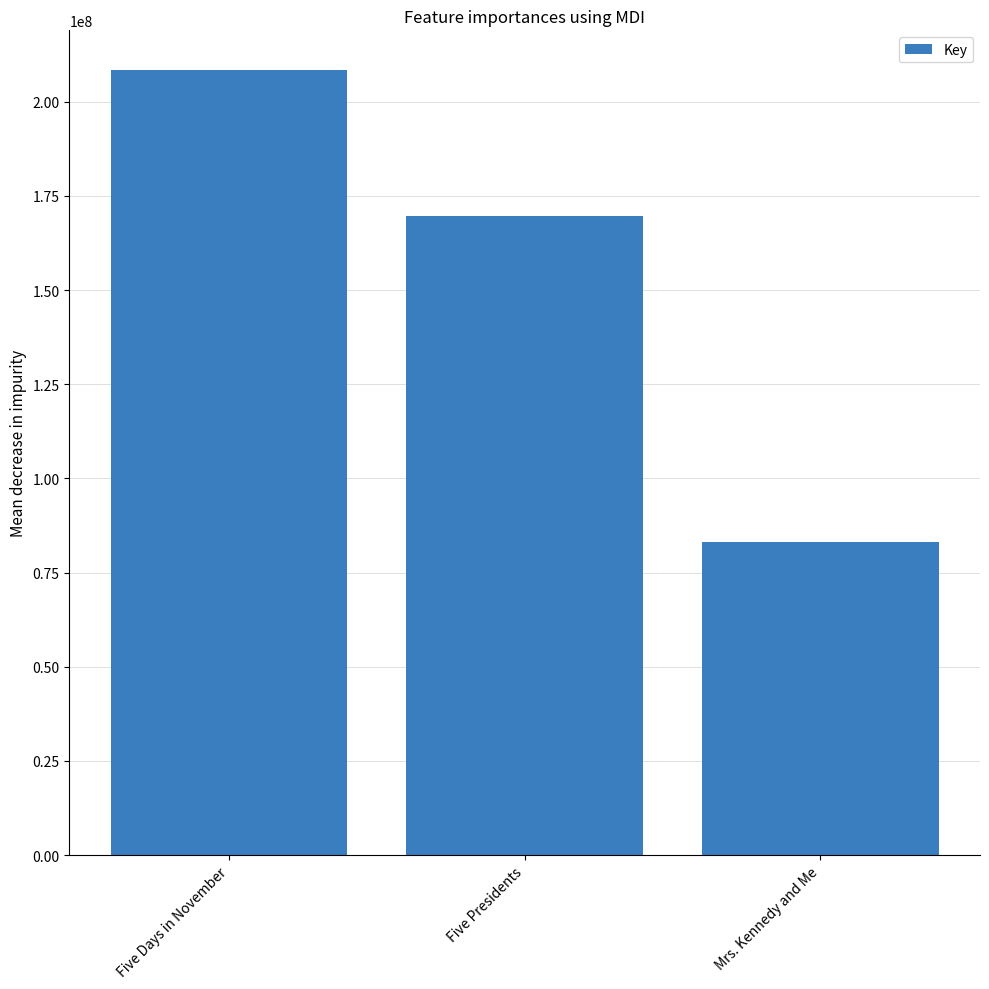

What is the label of the 3rd bar from the left?

Mrs. Kennedy and Me